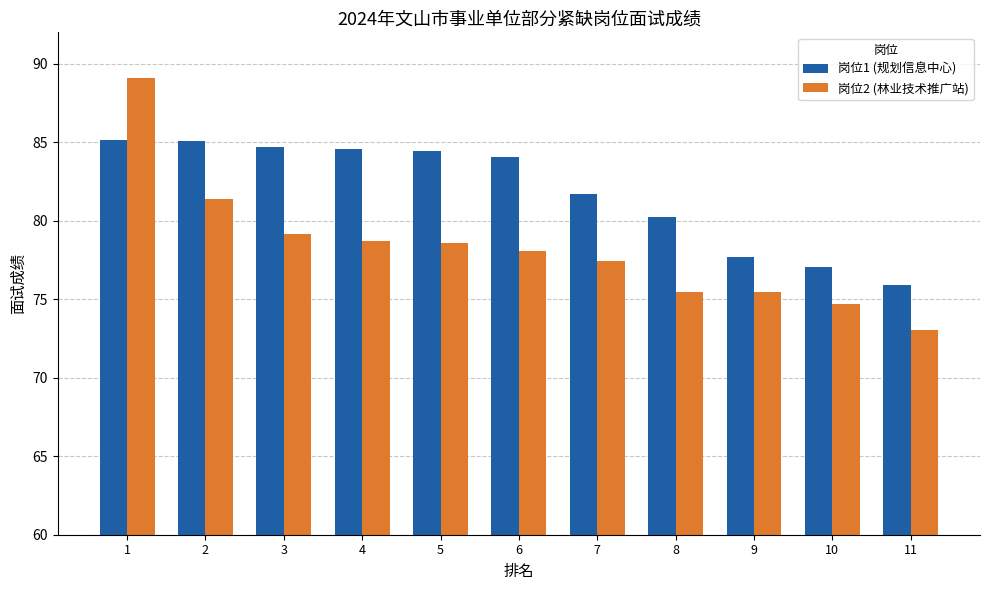

How many groups of bars are there?

11